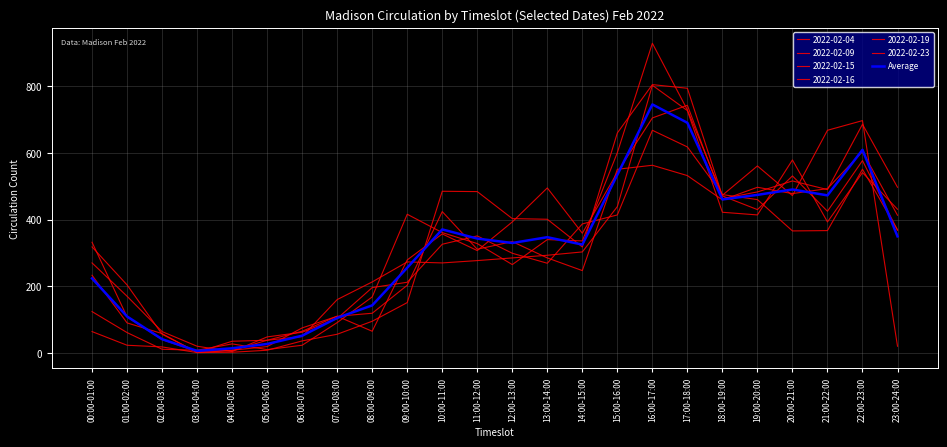

How many lines are shown in the chart?

7